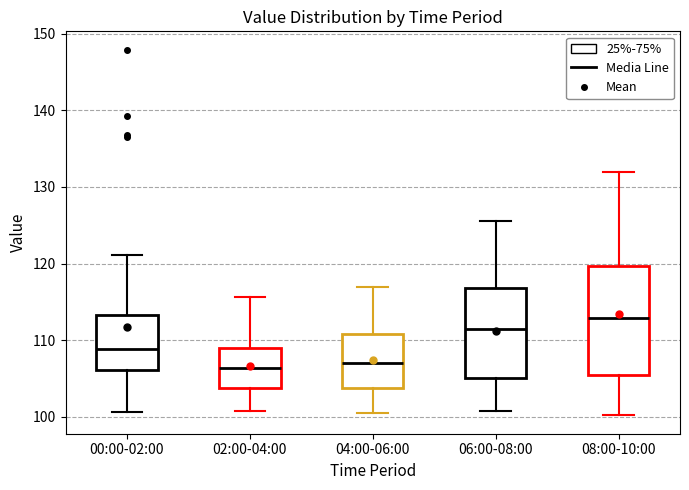

Reading left to right, transcribe this box plot: for each box, give where its median line is, the range the box spans, and where its two whiskers end, as read against the y-axis. The values are not printed on the chart, so give them approximately, as read against the axis.

00:00-02:00: median 109, box 106 to 113, whiskers 101 to 121
02:00-04:00: median 106, box 104 to 109, whiskers 101 to 116
04:00-06:00: median 107, box 104 to 111, whiskers 101 to 117
06:00-08:00: median 111, box 105 to 117, whiskers 101 to 126
08:00-10:00: median 113, box 105 to 120, whiskers 100 to 132